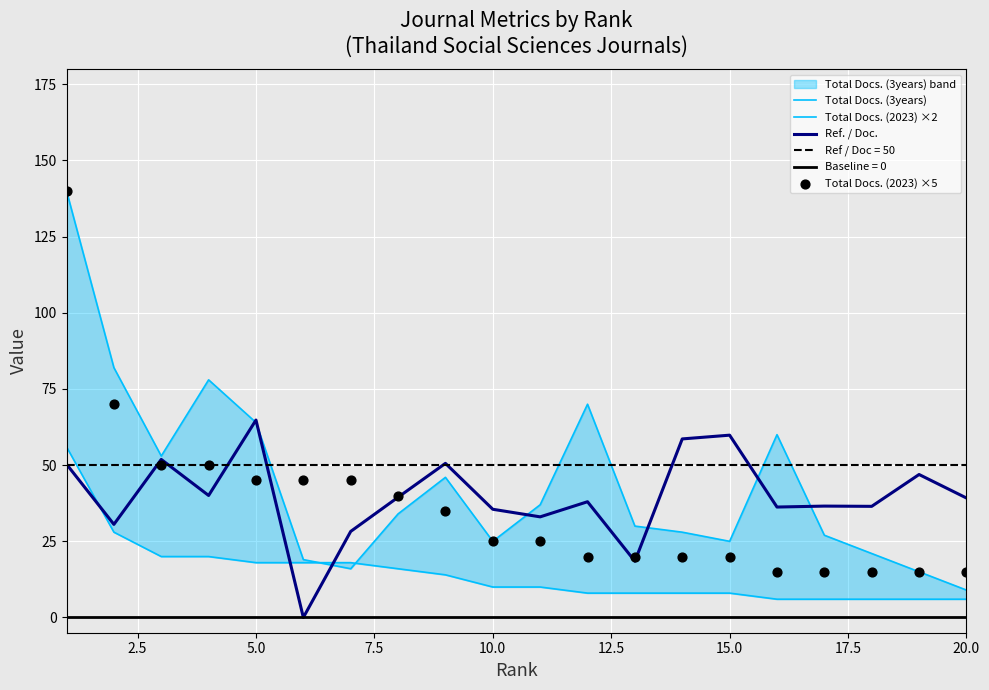

Which series has the widest spread of Y values?

Total Docs. (3years)